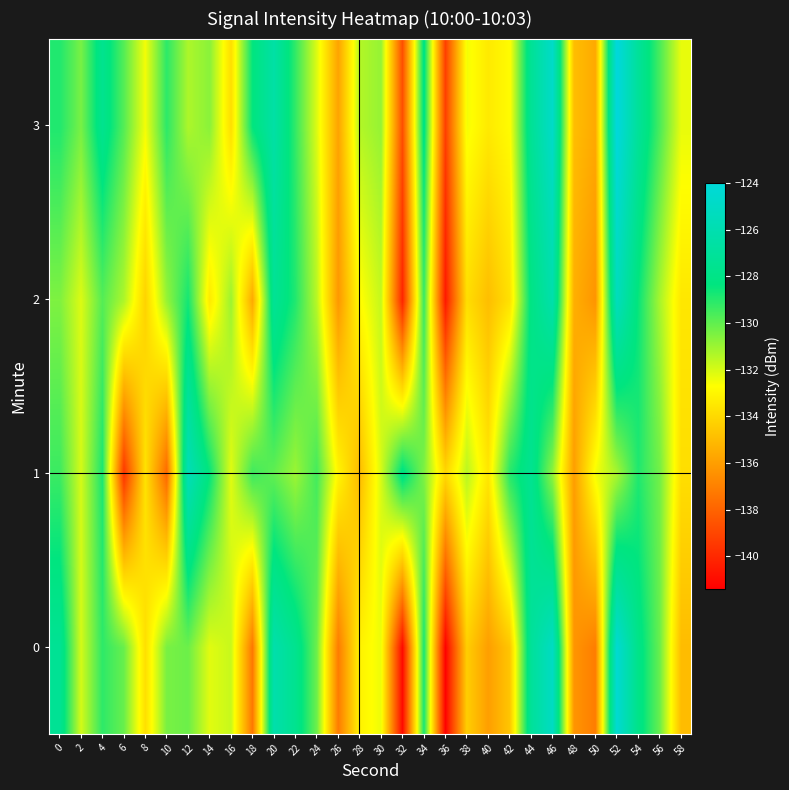

Reading left to right, what are all the values shown in this chart?

0: 0=-127.3	2=-132.0	4=-129.1	6=-130.1	8=-133.8	10=-130.4	12=-130.2	14=-132.2	16=-131.7	18=-137.3	20=-126.2	22=-127.6	24=-130.2	26=-137.1	28=-133.1	30=-132.4	32=-141.0	34=-128.8	36=-141.3	38=-134.4	40=-136.0	42=-134.6	44=-127.1	46=-125.1	48=-136.3	50=-137.1	52=-124.3	54=-127.9	56=-130.1	58=-135.0
1: 0=-129.4	2=-132.0	4=-128.8	6=-139.6	8=-133.7	10=-137.8	12=-125.7	14=-128.4	16=-132.2	18=-129.4	20=-130.0	22=-131.0	24=-129.5	26=-133.0	28=-135.0	30=-132.0	32=-128.0	34=-130.5	36=-134.0	38=-131.5	40=-133.5	42=-129.0	44=-127.5	46=-130.8	48=-136.0	50=-132.5	52=-131.2	54=-128.9	56=-130.3	58=-133.8
2: 0=-130.5	2=-132.1	4=-129.8	6=-131.3	8=-134.2	10=-130.9	12=-128.7	14=-133.4	16=-131.0	18=-135.6	20=-127.3	22=-128.9	24=-131.5	26=-136.2	28=-132.8	30=-131.7	32=-140.1	34=-129.3	36=-140.5	38=-133.8	40=-134.9	42=-133.7	44=-128.1	46=-126.2	48=-135.4	50=-136.3	52=-125.4	54=-128.5	56=-131.2	58=-133.5
3: 0=-128.9	2=-130.4	4=-127.6	6=-129.8	8=-132.5	10=-129.1	12=-131.3	14=-130.7	16=-133.8	18=-128.4	20=-126.5	22=-129.2	24=-132.1	26=-135.8	28=-131.4	30=-130.9	32=-138.7	34=-128.1	36=-139.2	38=-132.5	40=-133.4	42=-132.8	44=-127.3	46=-124.8	48=-134.9	50=-135.6	52=-123.8	54=-127.1	56=-129.6	58=-132.3